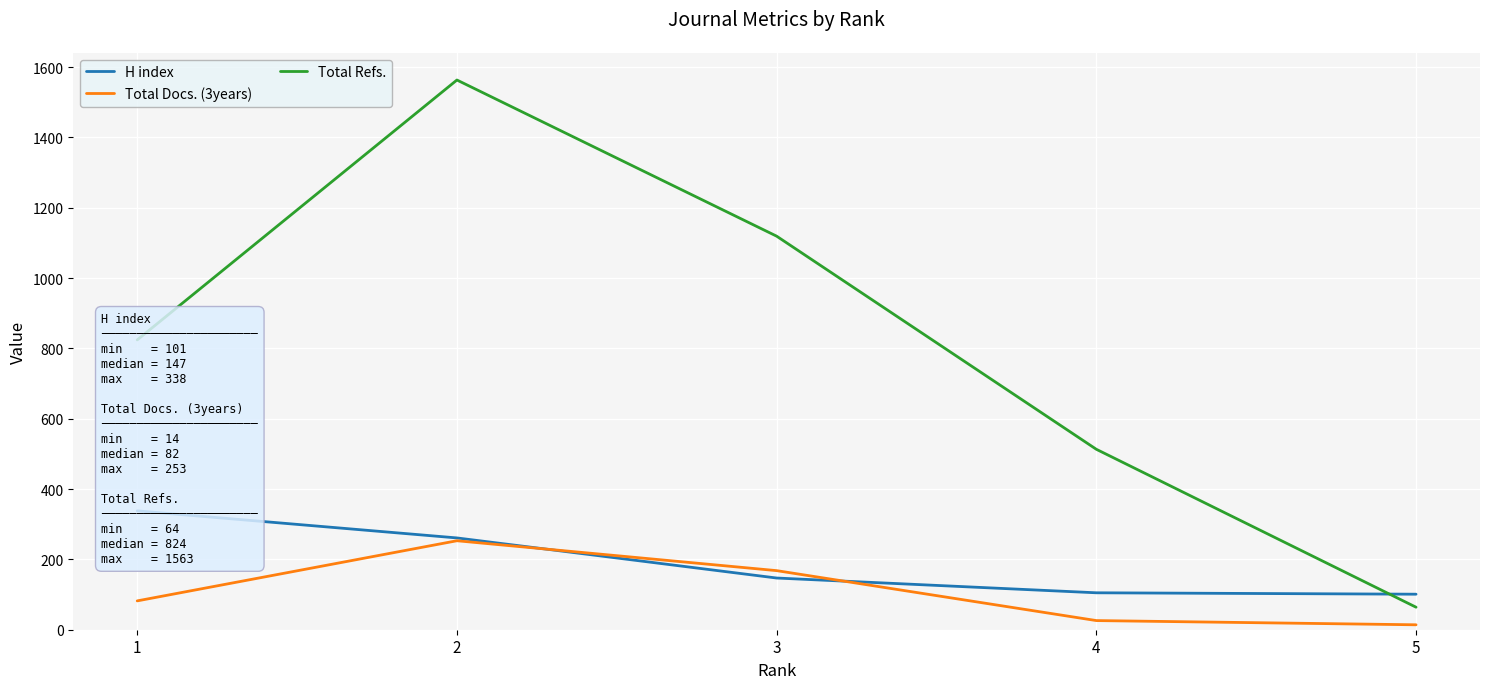

What value does the Total Docs. (3years) series have at 2, to the nearest 5?

255